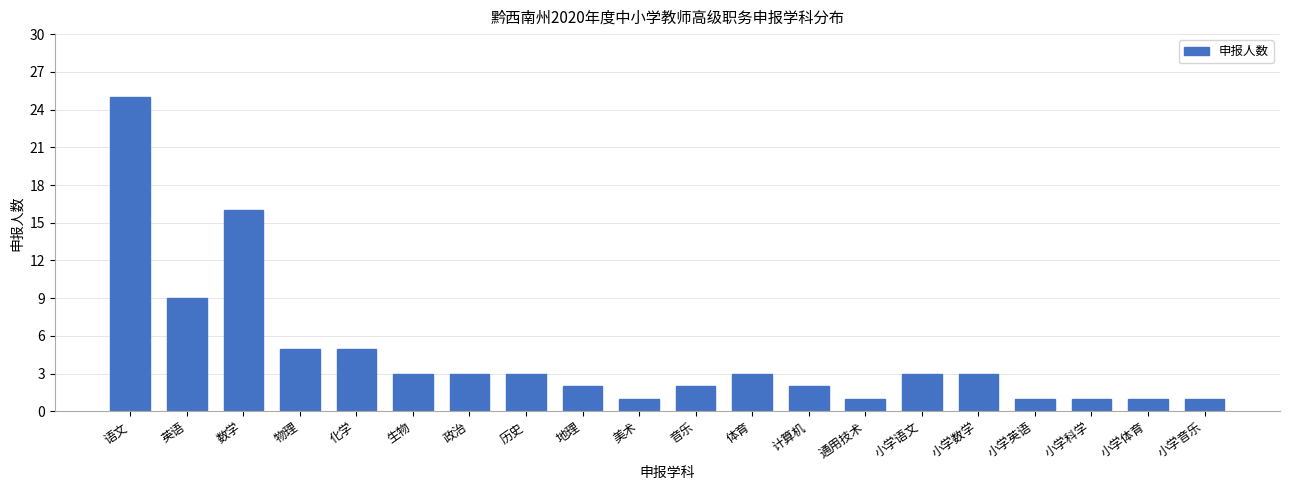

Reading left to right, what are all the values shown in this chart?

25	9	16	5	5	3	3	3	2	1	2	3	2	1	3	3	1	1	1	1